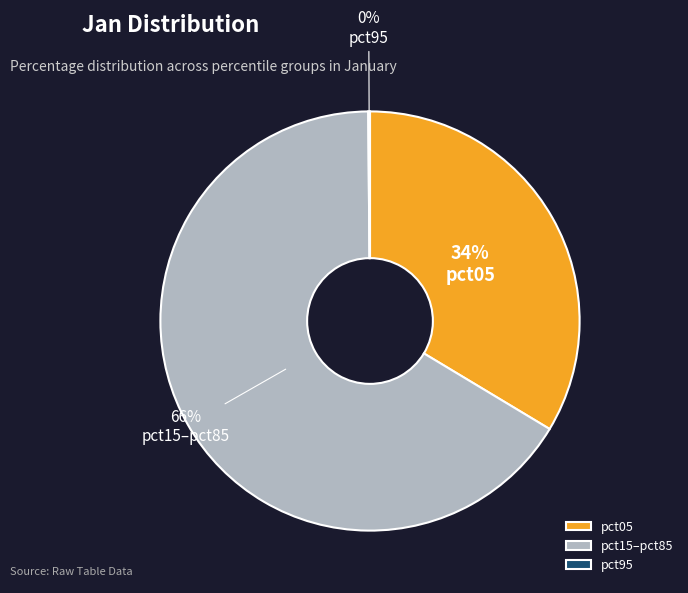

Approximately how many times larger is the value at pct05 compared to pct15–pct85?

0.5